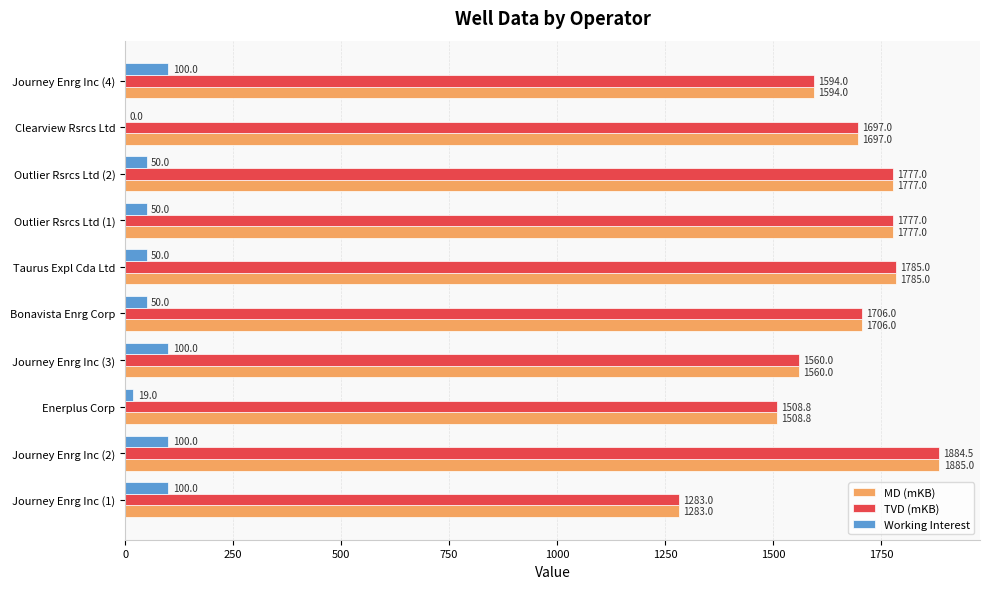

What is the sum of all TVD (mKB) values?

16572.3